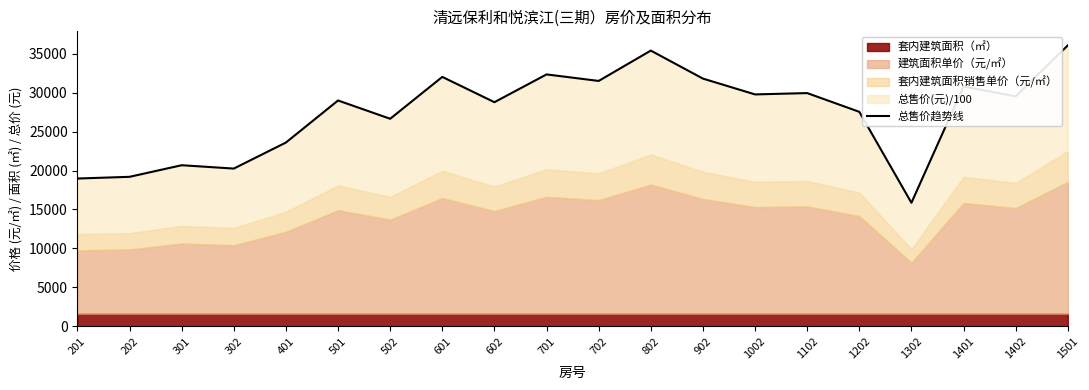

What is the smallest value displayed?

15853.8